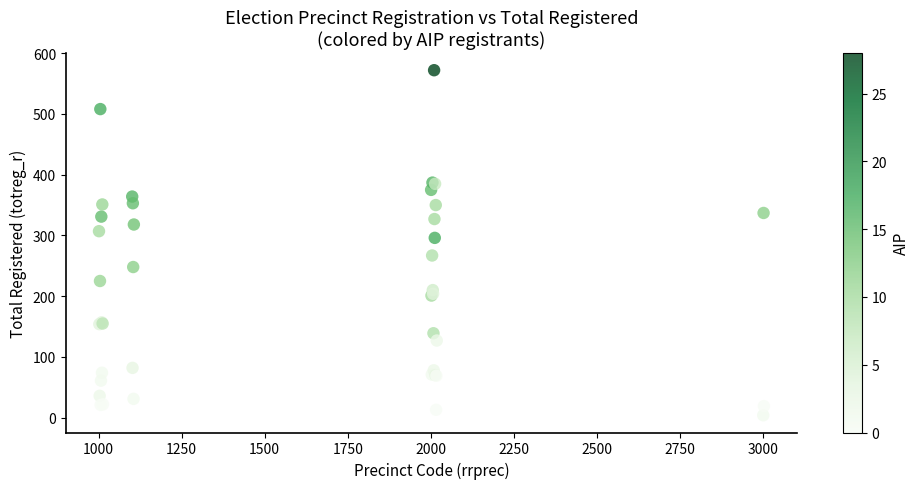

What Y value in the scatter plot is closest to 288?

296